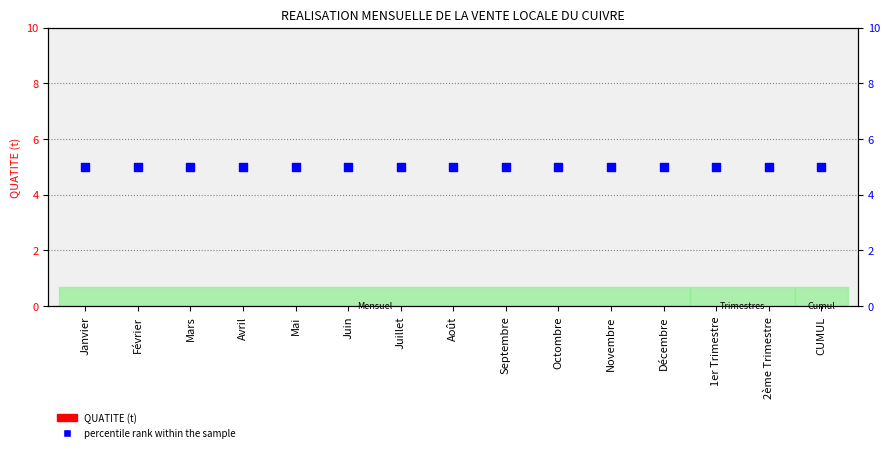

What is the total value across all series at Avril?

5